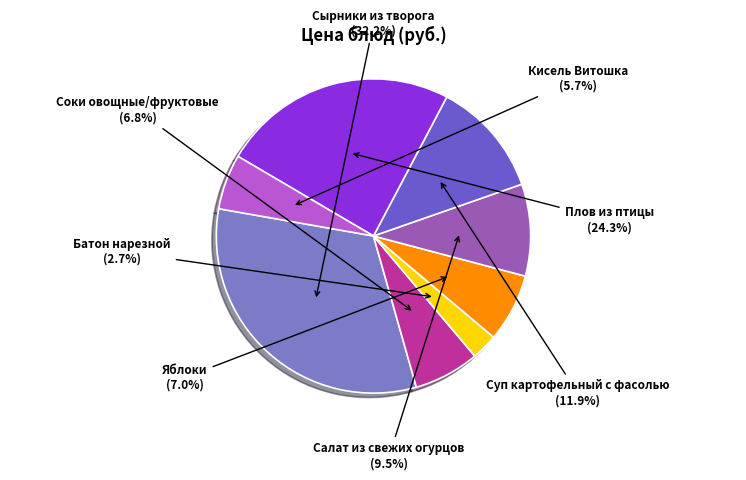

Is there any slice that represents more than half of the pie?

No